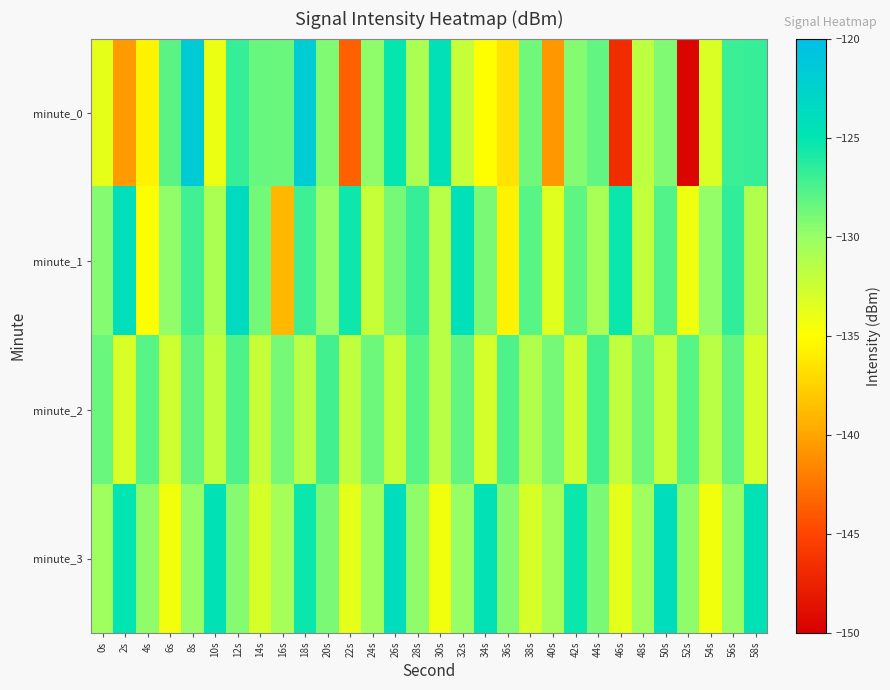

Between 46s and 28s, which is larger?

28s